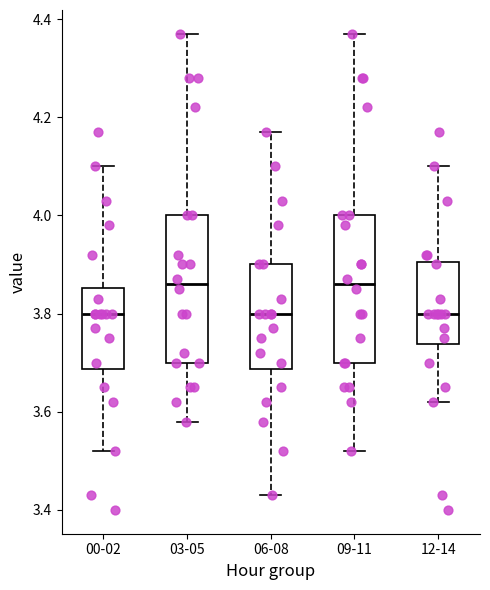

Reading left to right, read every box against the y-axis: the position of its median line, the range the box covers, and the ends of its whiskers. The values are not printed on the chart, so give them approximately, as read against the axis.

00-02: median 3.80, box 3.68 to 3.86, whiskers 3.52 to 4.10
03-05: median 3.86, box 3.70 to 4.00, whiskers 3.58 to 4.38
06-08: median 3.80, box 3.68 to 3.90, whiskers 3.44 to 4.18
09-11: median 3.86, box 3.70 to 4.00, whiskers 3.52 to 4.38
12-14: median 3.80, box 3.74 to 3.90, whiskers 3.62 to 4.10